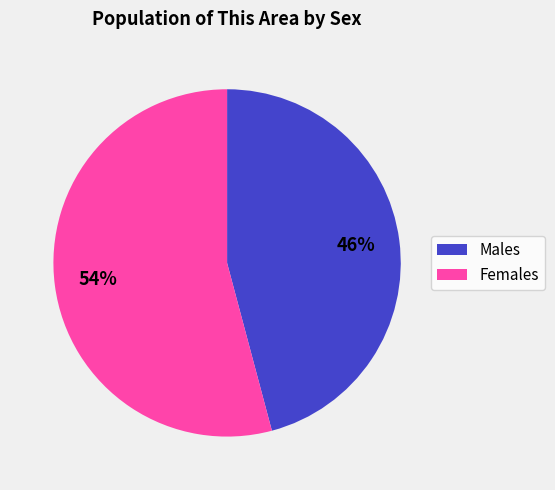

Is there a majority slice in this chart?

Yes